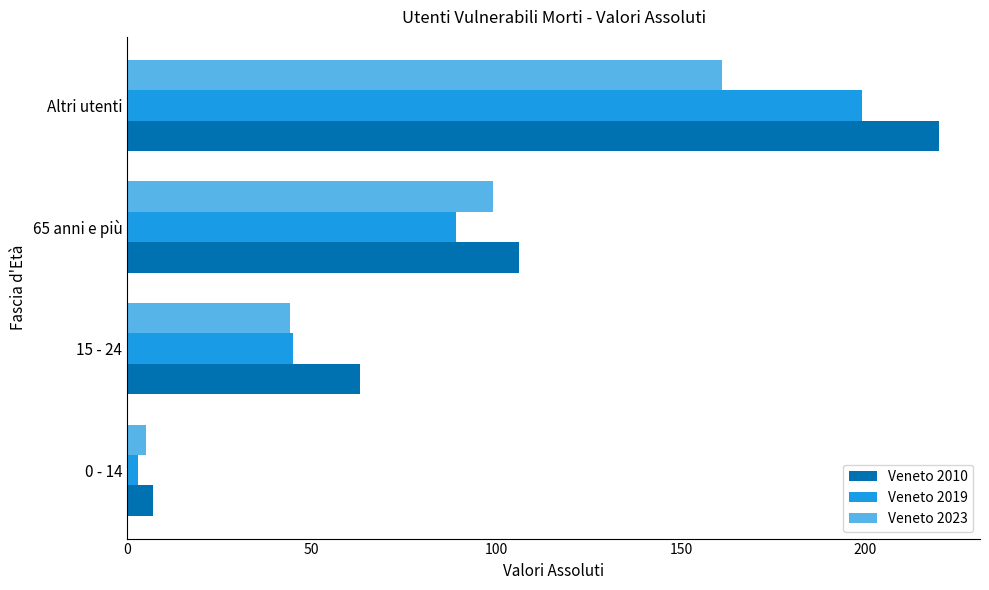

Rank the series by their average value, from highest to lowest.

Veneto 2010, Veneto 2019, Veneto 2023